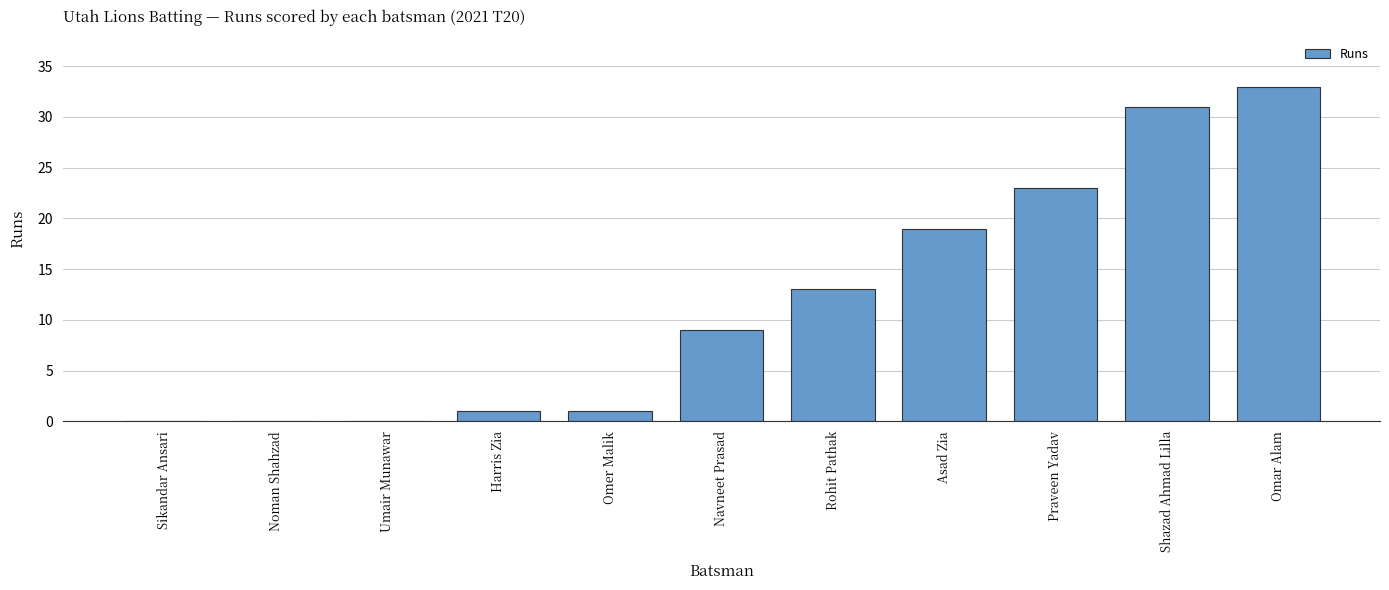

What is the maximum value shown in the chart?

33